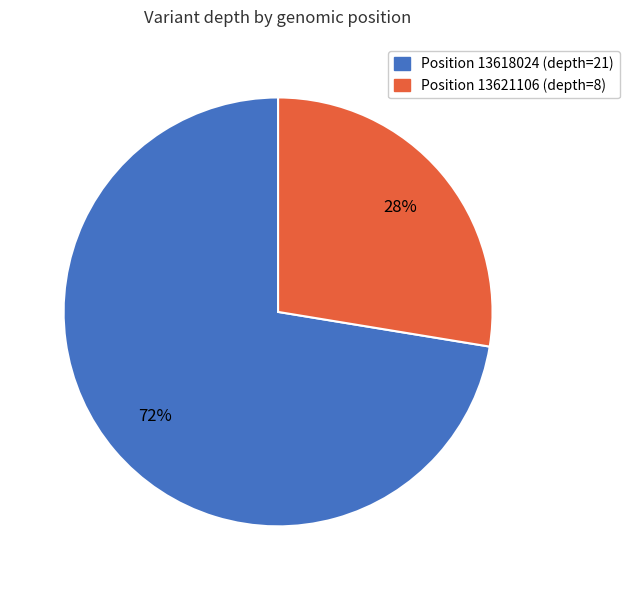

How many segments does this pie chart have?

2